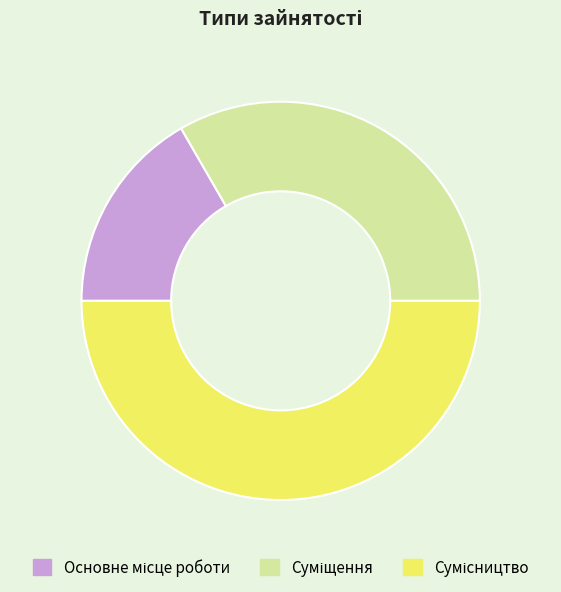

How many slices are in this pie chart?

3